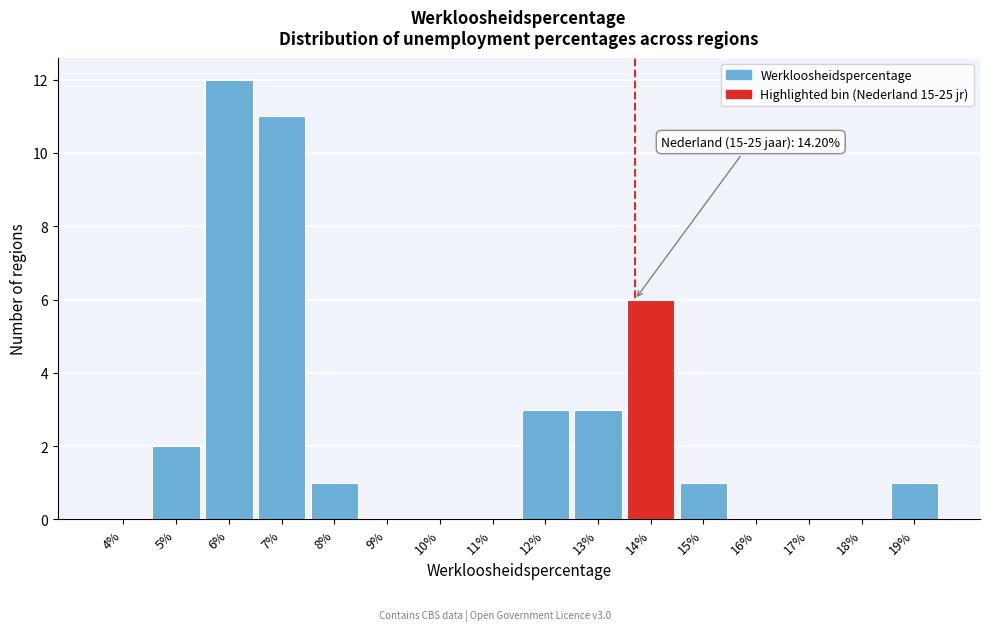

Reading left to right, what are all the values shown in this chart?

4%=0	5%=2	6%=12	7%=11	8%=1	9%=0	10%=0	11%=0	12%=3	13%=3	14%=6	15%=1	16%=0	17%=0	18%=0	19%=1